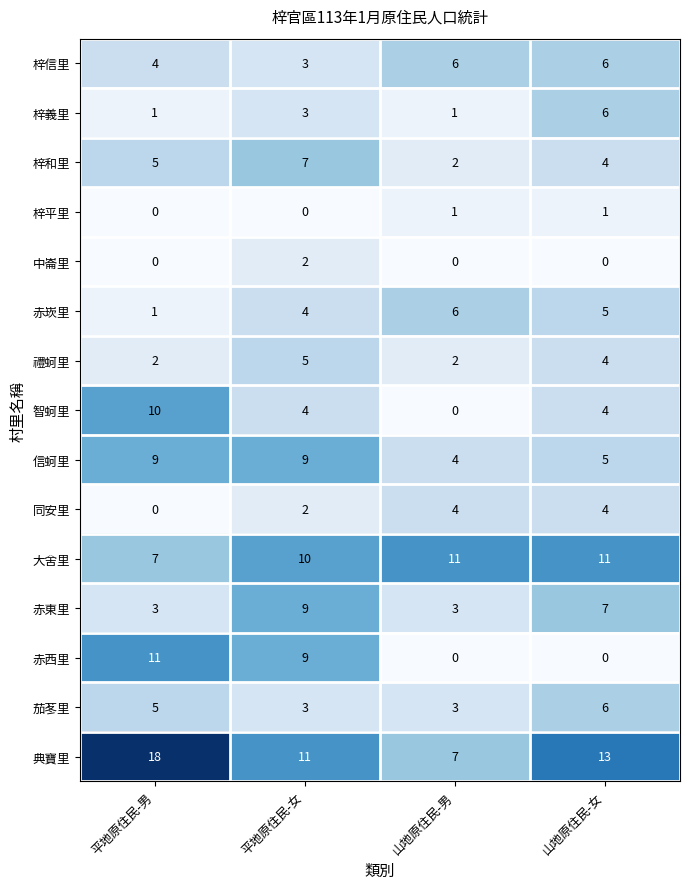

At which label does 典寶里 first exceed 13?

平地原住民-男